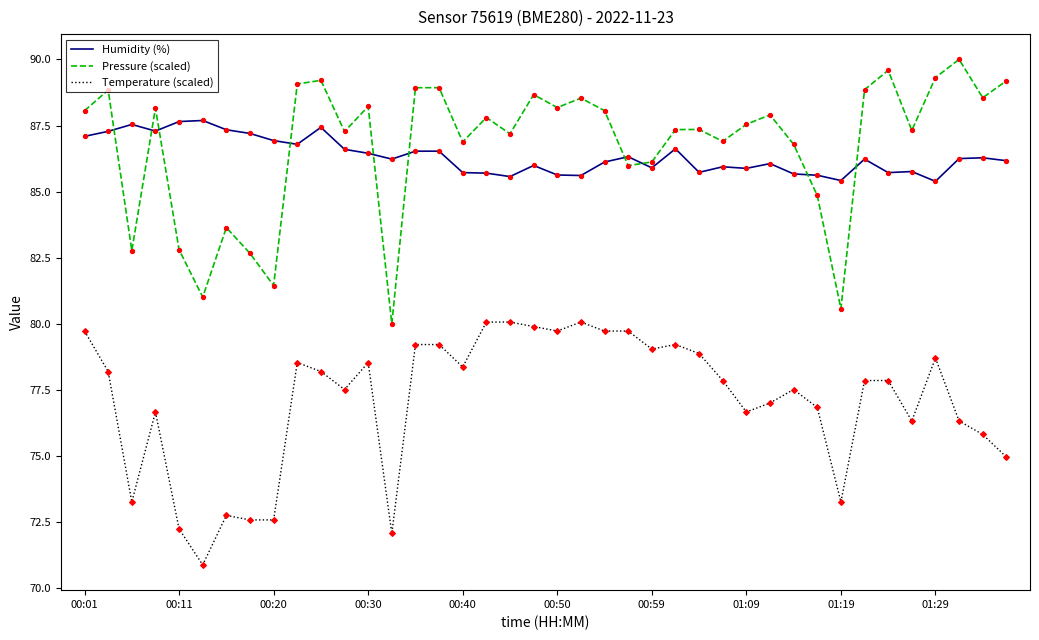

True or false: Temperature (scaled) and Humidity (%) intersect in this chart.

False